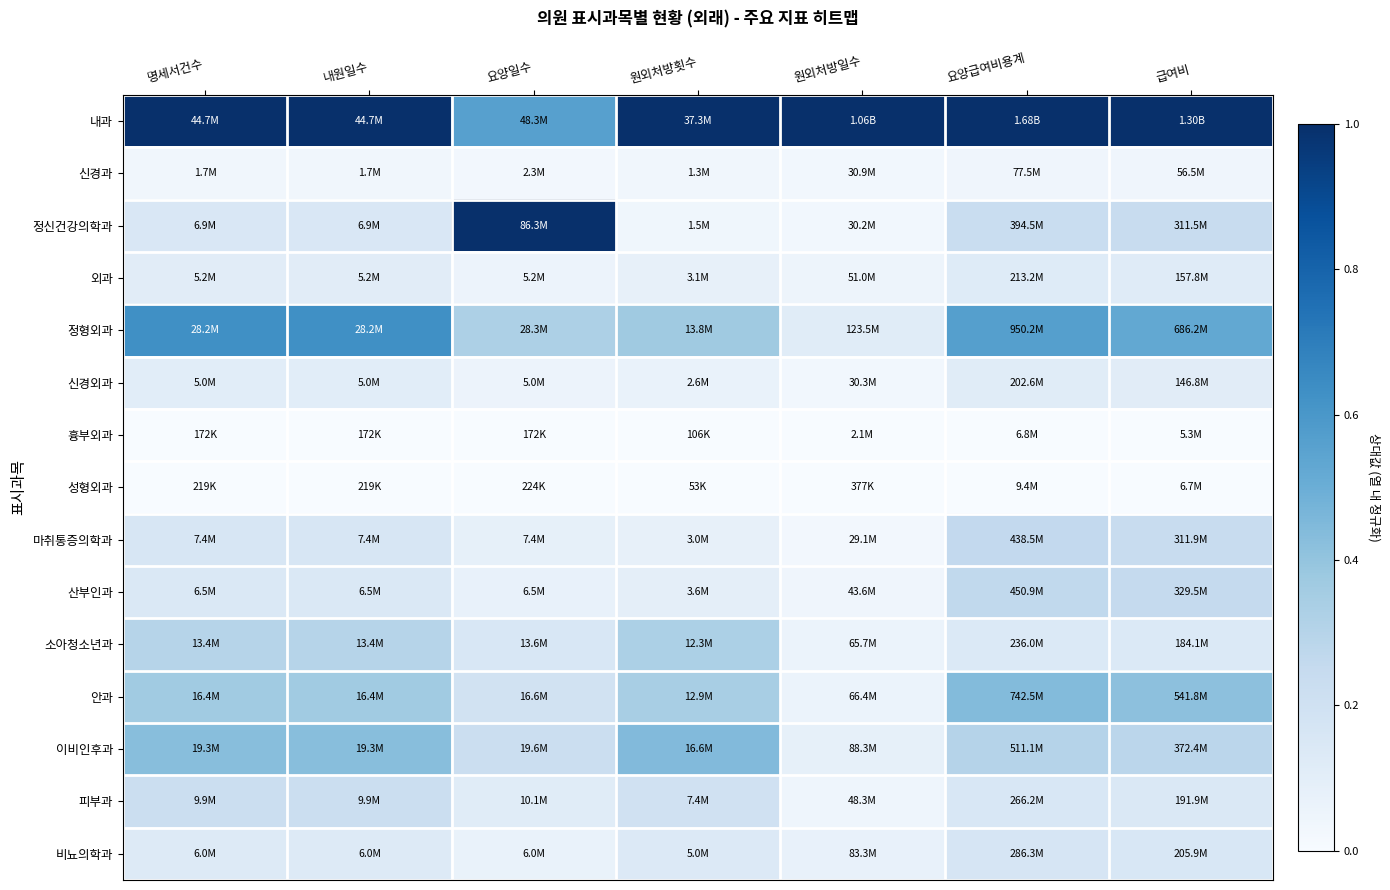

Reading left to right, transcribe all the data shown in this chart.

내과: 명세서건수=1.0	내원일수=1.0	요양일수=0.6	원외처방횟수=1.0	원외처방일수=1.0	요양급여비용계=1.0	급여비=1.0
신경과: 명세서건수=0.0	내원일수=0.0	요양일수=0.0	원외처방횟수=0.0	원외처방일수=0.0	요양급여비용계=0.0	급여비=0.0
정신건강의학과: 명세서건수=0.2	내원일수=0.2	요양일수=1.0	원외처방횟수=0.0	원외처방일수=0.0	요양급여비용계=0.2	급여비=0.2
외과: 명세서건수=0.1	내원일수=0.1	요양일수=0.1	원외처방횟수=0.1	원외처방일수=0.0	요양급여비용계=0.1	급여비=0.1
정형외과: 명세서건수=0.6	내원일수=0.6	요양일수=0.3	원외처방횟수=0.4	원외처방일수=0.1	요양급여비용계=0.6	급여비=0.5
신경외과: 명세서건수=0.1	내원일수=0.1	요양일수=0.1	원외처방횟수=0.1	원외처방일수=0.0	요양급여비용계=0.1	급여비=0.1
흉부외과: 명세서건수=0.0	내원일수=0.0	요양일수=0.0	원외처방횟수=0.0	원외처방일수=0.0	요양급여비용계=0.0	급여비=0.0
성형외과: 명세서건수=0.0	내원일수=0.0	요양일수=0.0	원외처방횟수=0.0	원외처방일수=0.0	요양급여비용계=0.0	급여비=0.0
마취통증의학과: 명세서건수=0.2	내원일수=0.2	요양일수=0.1	원외처방횟수=0.1	원외처방일수=0.0	요양급여비용계=0.3	급여비=0.2
산부인과: 명세서건수=0.1	내원일수=0.1	요양일수=0.1	원외처방횟수=0.1	원외처방일수=0.0	요양급여비용계=0.3	급여비=0.3
소아청소년과: 명세서건수=0.3	내원일수=0.3	요양일수=0.2	원외처방횟수=0.3	원외처방일수=0.1	요양급여비용계=0.1	급여비=0.1
안과: 명세서건수=0.4	내원일수=0.4	요양일수=0.2	원외처방횟수=0.3	원외처방일수=0.1	요양급여비용계=0.4	급여비=0.4
이비인후과: 명세서건수=0.4	내원일수=0.4	요양일수=0.2	원외처방횟수=0.4	원외처방일수=0.1	요양급여비용계=0.3	급여비=0.3
피부과: 명세서건수=0.2	내원일수=0.2	요양일수=0.1	원외처방횟수=0.2	원외처방일수=0.0	요양급여비용계=0.2	급여비=0.1
비뇨의학과: 명세서건수=0.1	내원일수=0.1	요양일수=0.1	원외처방횟수=0.1	원외처방일수=0.1	요양급여비용계=0.2	급여비=0.2